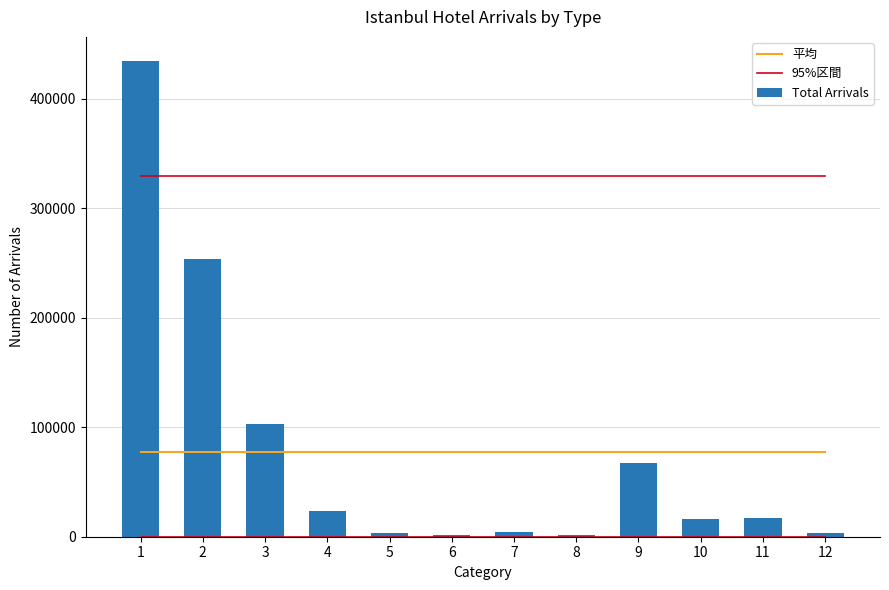

Reading left to right, list all the values displayed in this chart.

平均: 77509.6	77509.6	77509.6	77509.6	77509.6	77509.6	77509.6	77509.6	77509.6	77509.6	77509.6	77509.6
95%区間: 329225.6	329225.6	329225.6	329225.6	329225.6	329225.6	329225.6	329225.6	329225.6	329225.6	329225.6	329225.6
Total Arrivals: 434912.0	254072.0	103337.0	23059.0	3309.0	1170.0	4648.0	1958.0	67096.0	16510.0	16689.0	3355.0